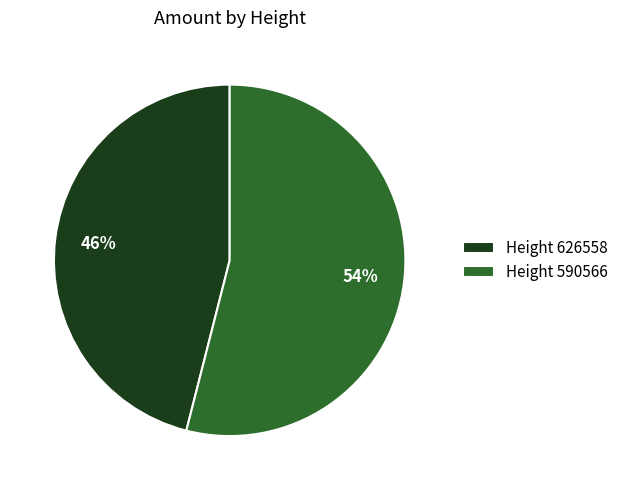

Is the sum of Height 626558 and Height 590566 greater than half?

Yes